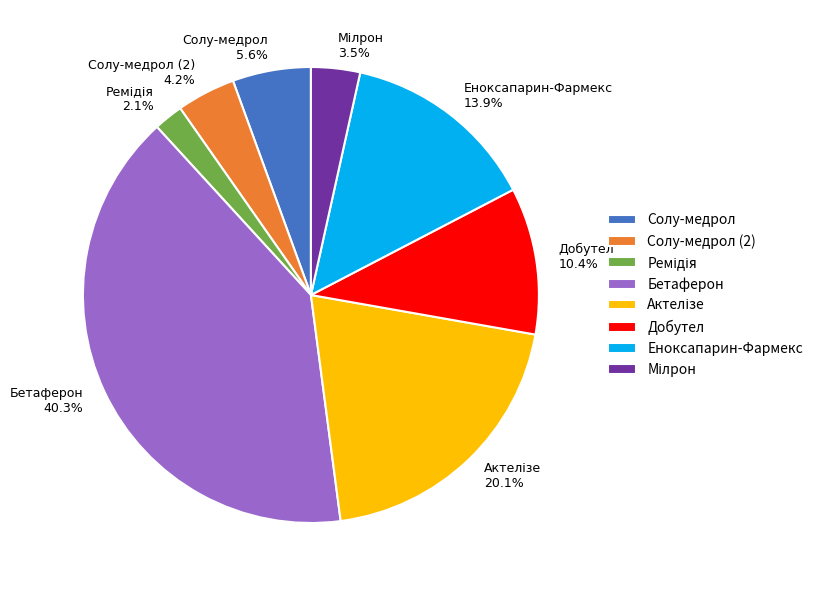

To the nearest percent, what percentage of the pie is Солу-медрол?

6%